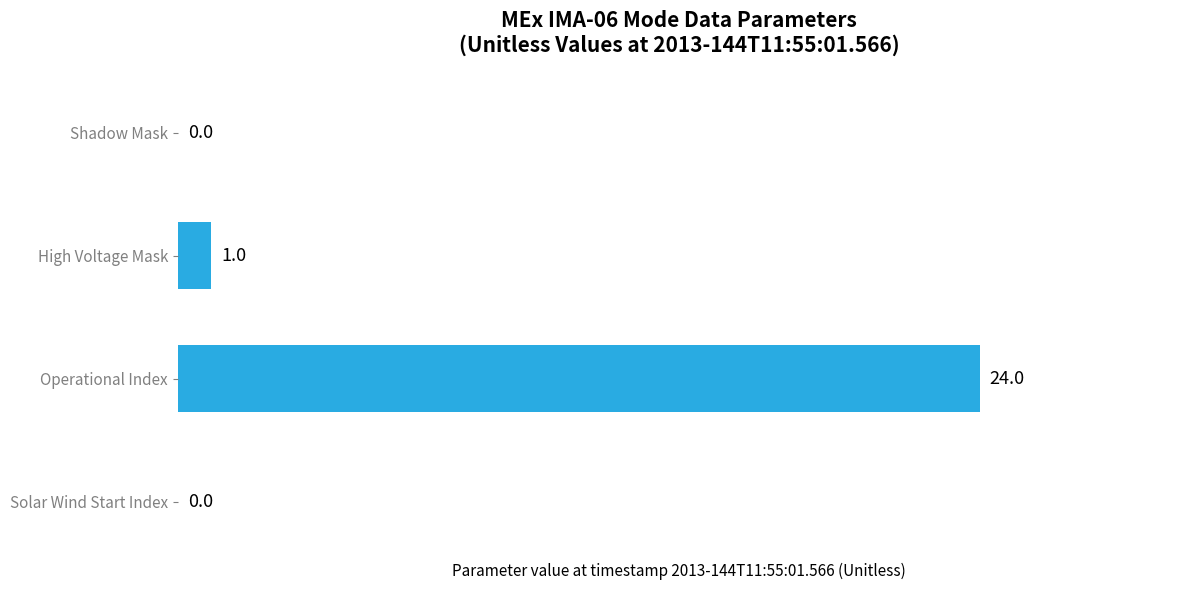

Reading top to bottom, list all the values displayed in this chart.

Shadow Mask=0	High Voltage Mask=1	Operational Index=24	Solar Wind Start Index=0